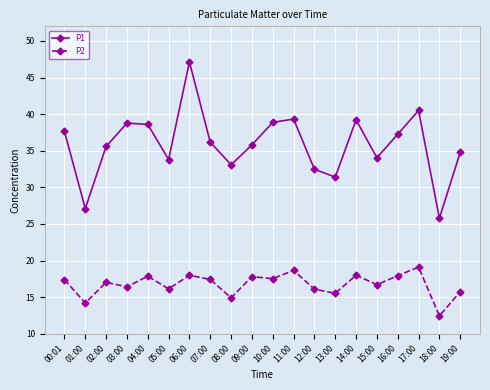

Read the P1 value at 02:00.

35.6